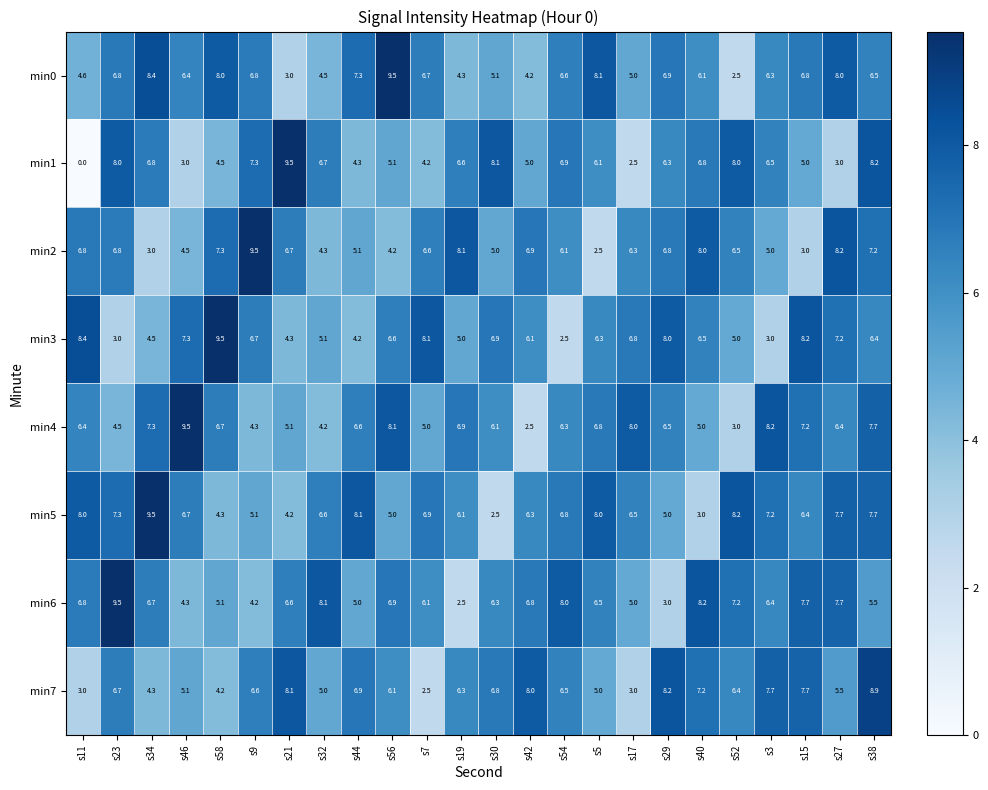

Which series has the widest spread of values?

min1